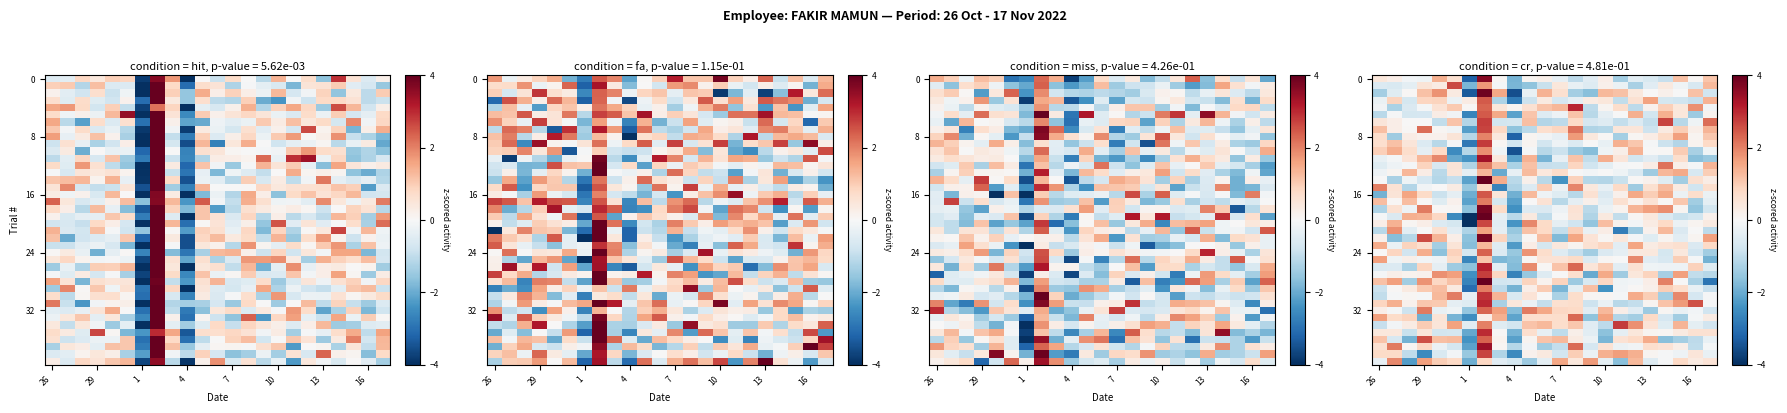

What is the greatest value displayed?

4.2